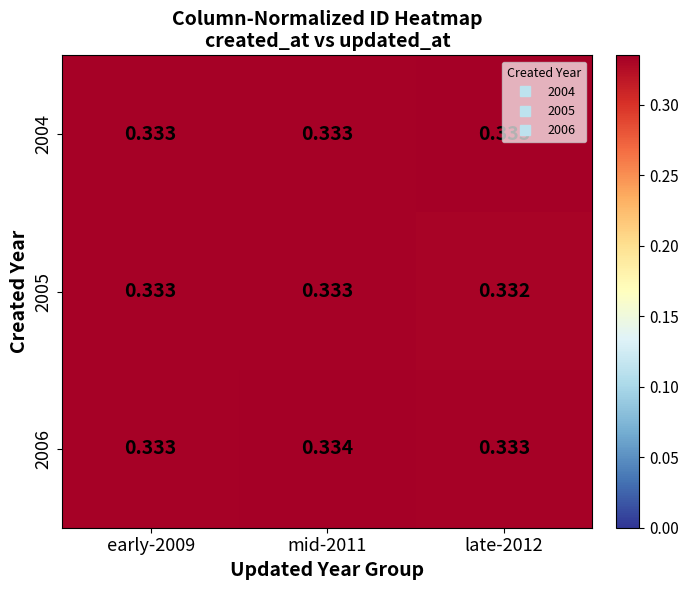

Reading left to right, extract all data points from this chart.

2004: early-2009=0.3	mid-2011=0.3	late-2012=0.3
2005: early-2009=0.3	mid-2011=0.3	late-2012=0.3
2006: early-2009=0.3	mid-2011=0.3	late-2012=0.3